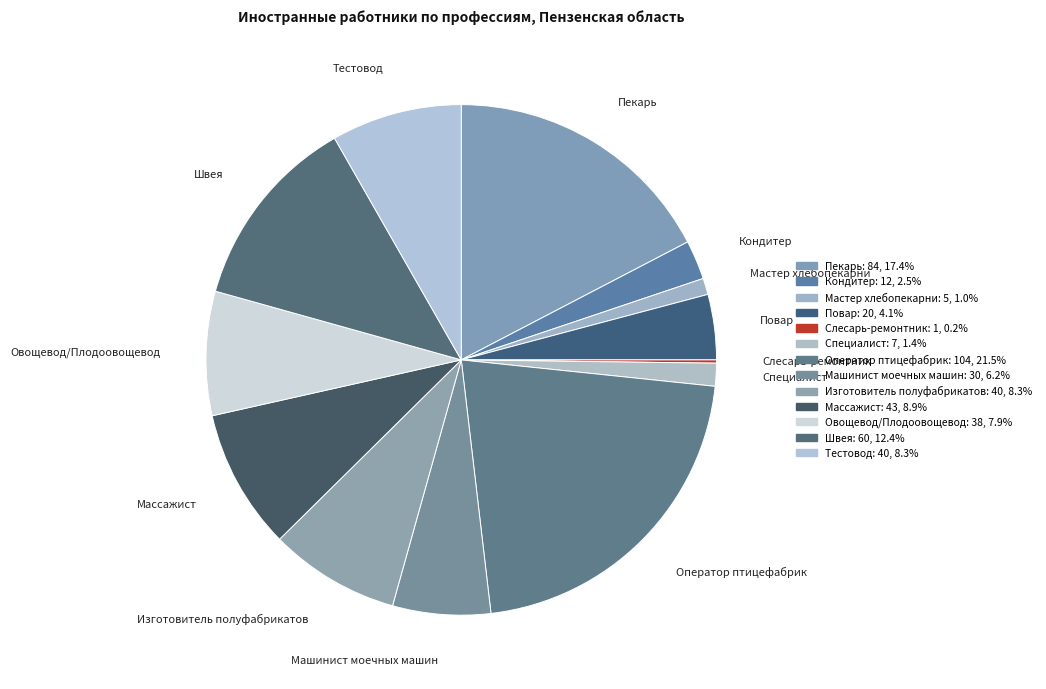

Do Оператор птицефабрик and Овощевод/Плодоовощевод together represent more than half of the pie?

No